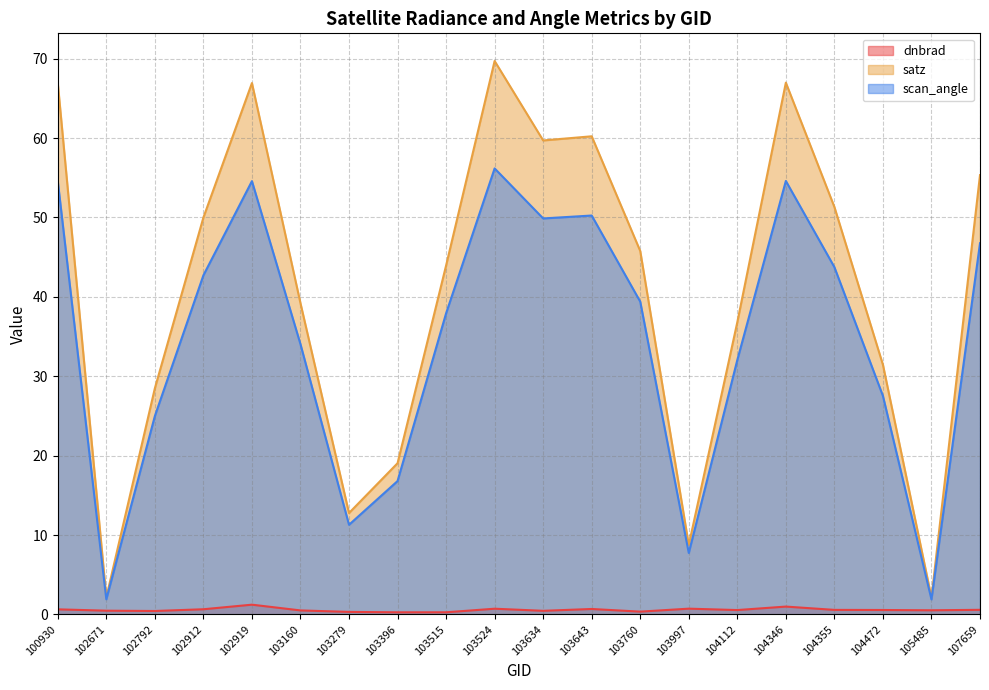

Does the chart have visible grid lines?

Yes